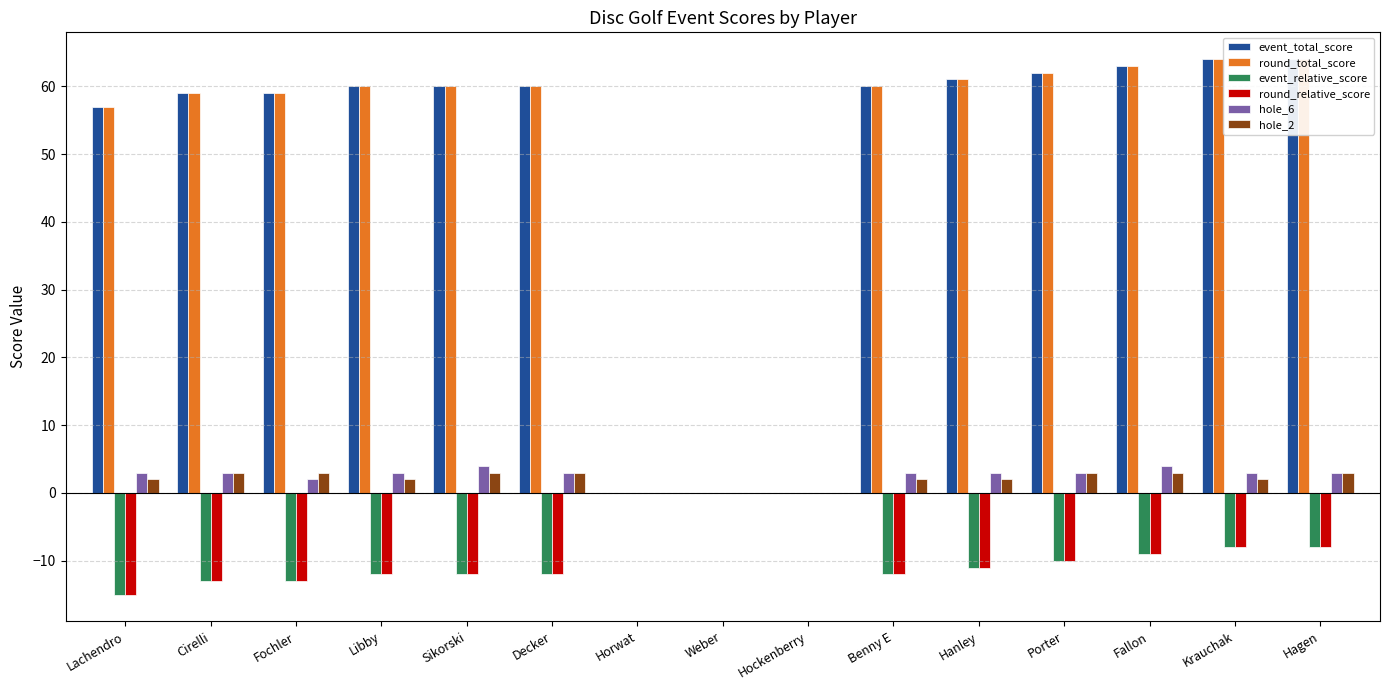

What is the label of the 12th bar from the left?

Porter